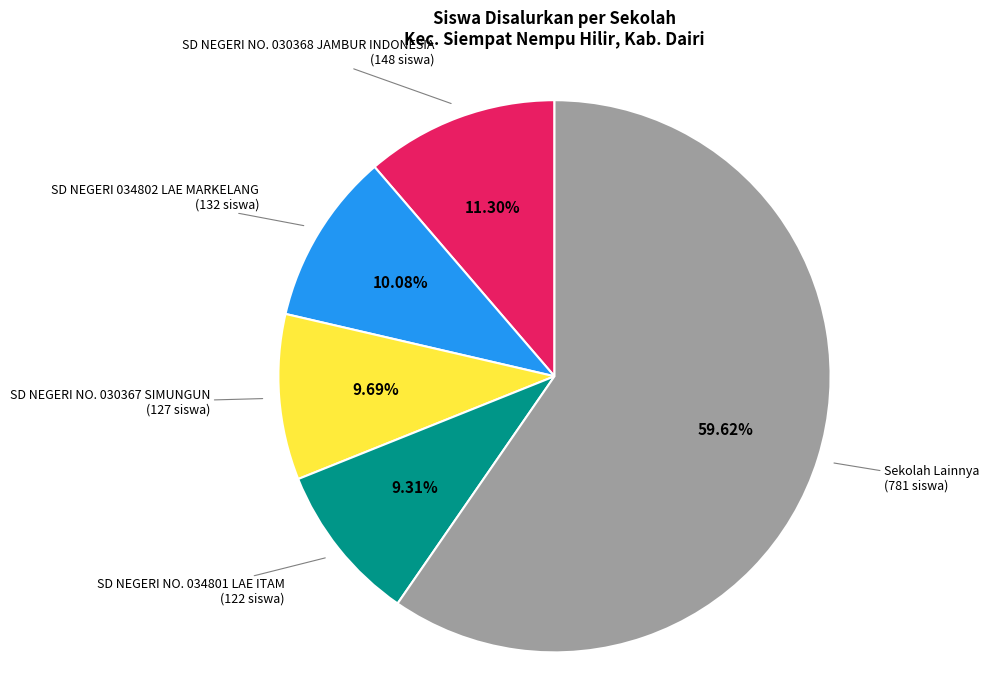

Does any single category account for the majority?

Yes